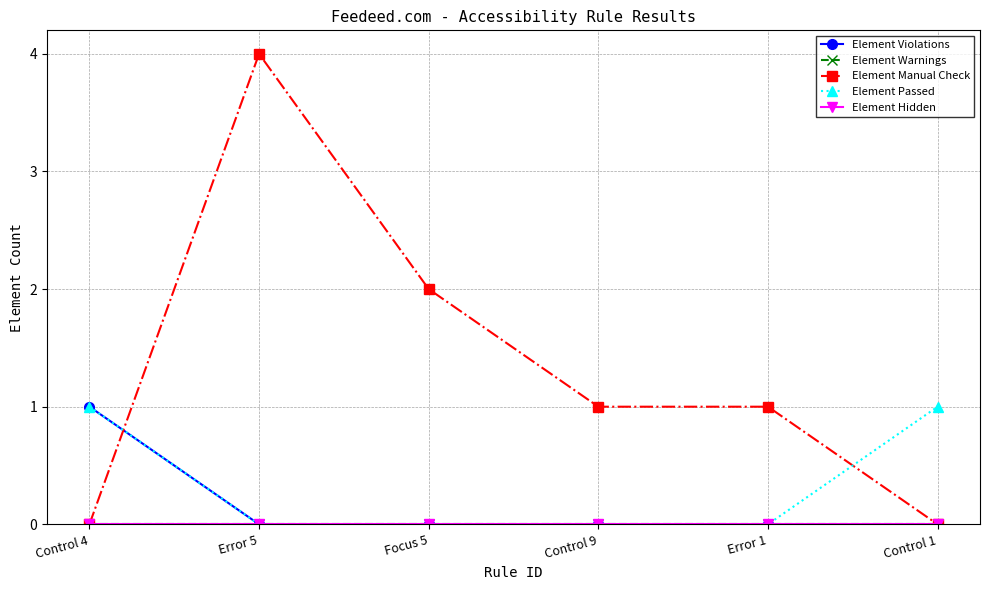

Rank the categories by Element Passed value from lowest to highest.

Error 5, Focus 5, Control 9, Error 1, Control 4, Control 1